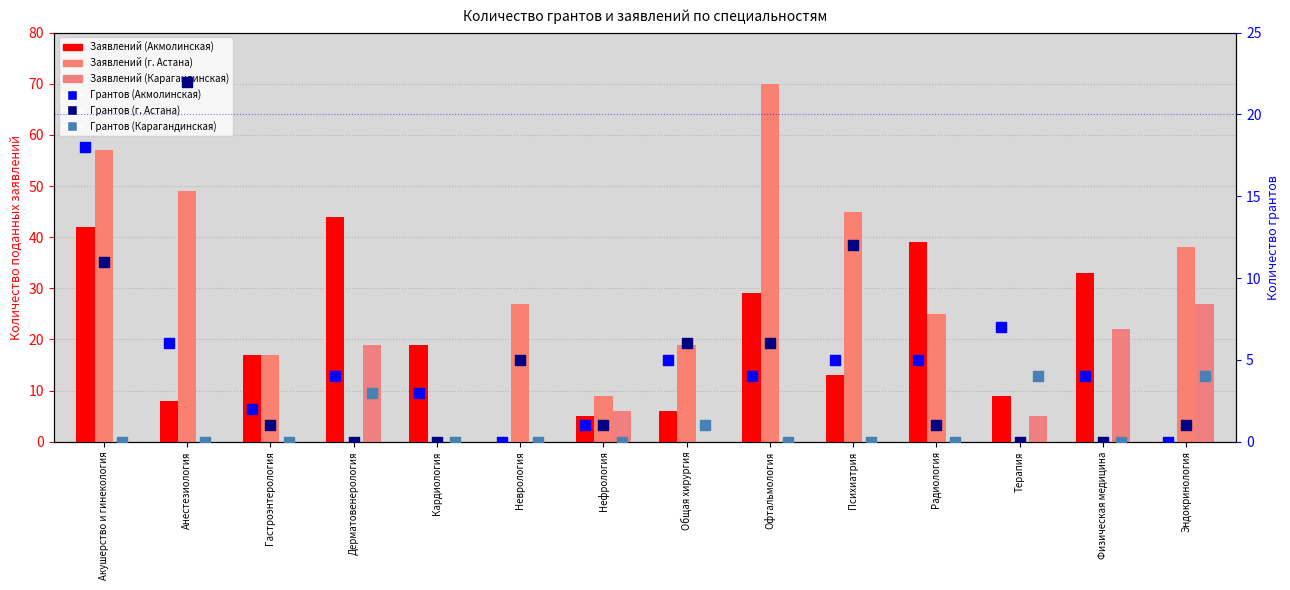

Which series reaches the maximum Y coordinate?

Заявлений (г. Астана)